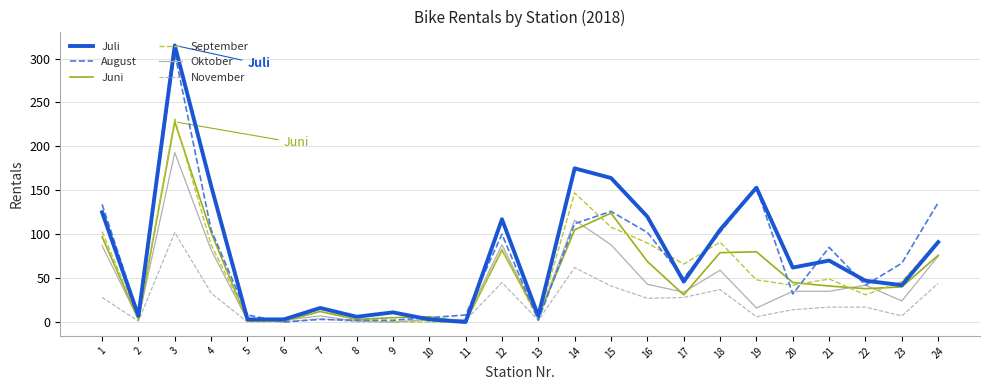

Which series has the largest total across all categories?

Juli